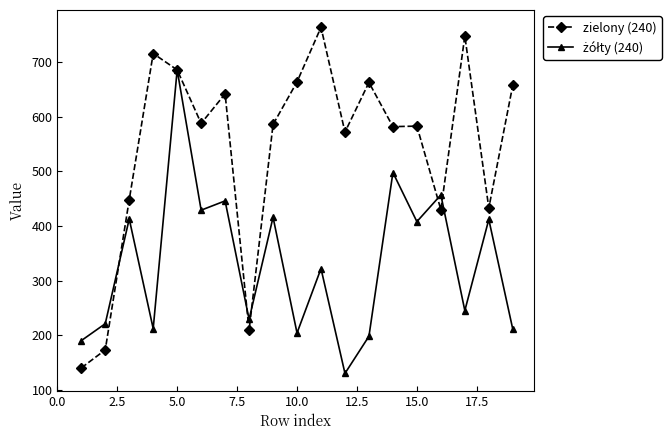

Which series has the largest total across all categories?

zielony (240)